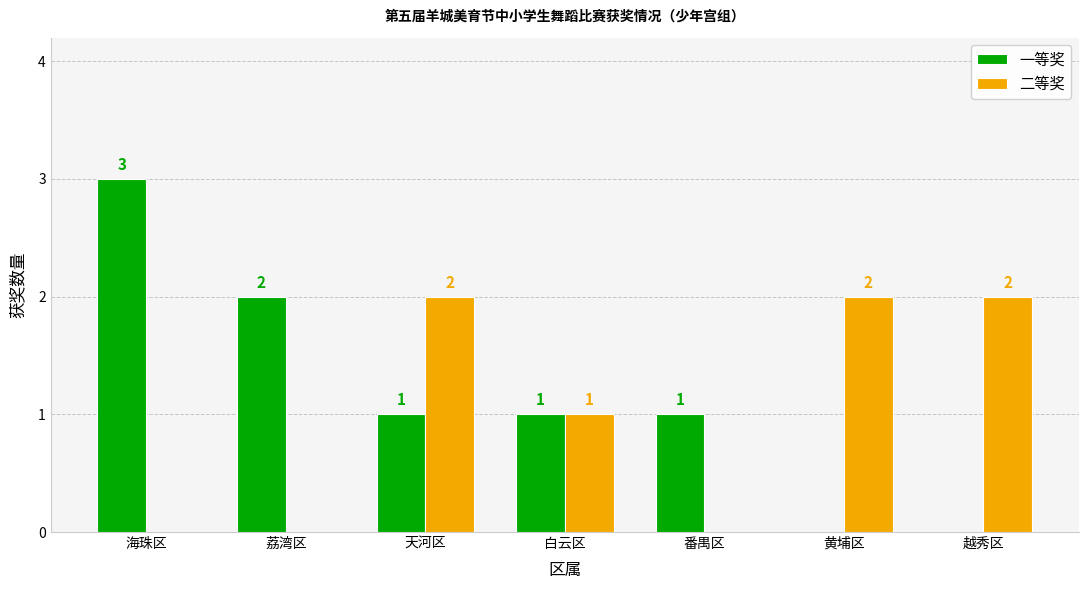

How many distinct data groups are displayed?

2